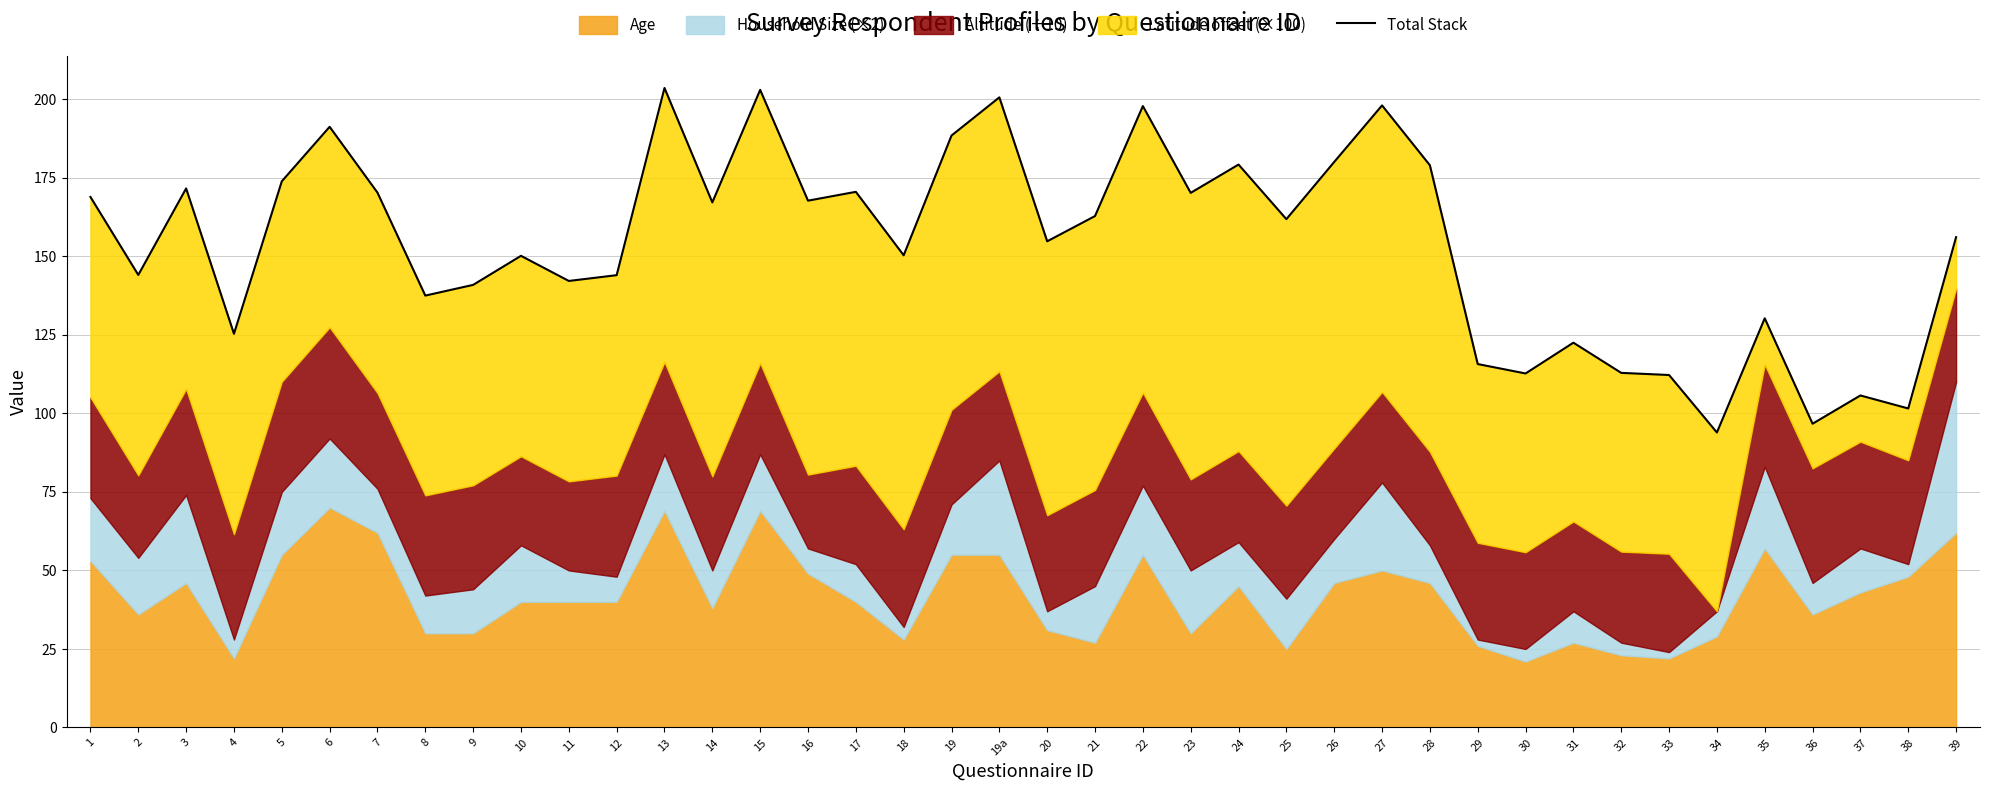

List the labels in order of value, largest first.

13, 15, 19a, 27, 22, 6, 19, 26, 24, 28, 5, 3, 17, 7, 23, 1, 16, 14, 21, 25, 39, 20, 18, 10, 2, 12, 11, 9, 8, 35, 4, 31, 29, 32, 30, 33, 37, 38, 36, 34